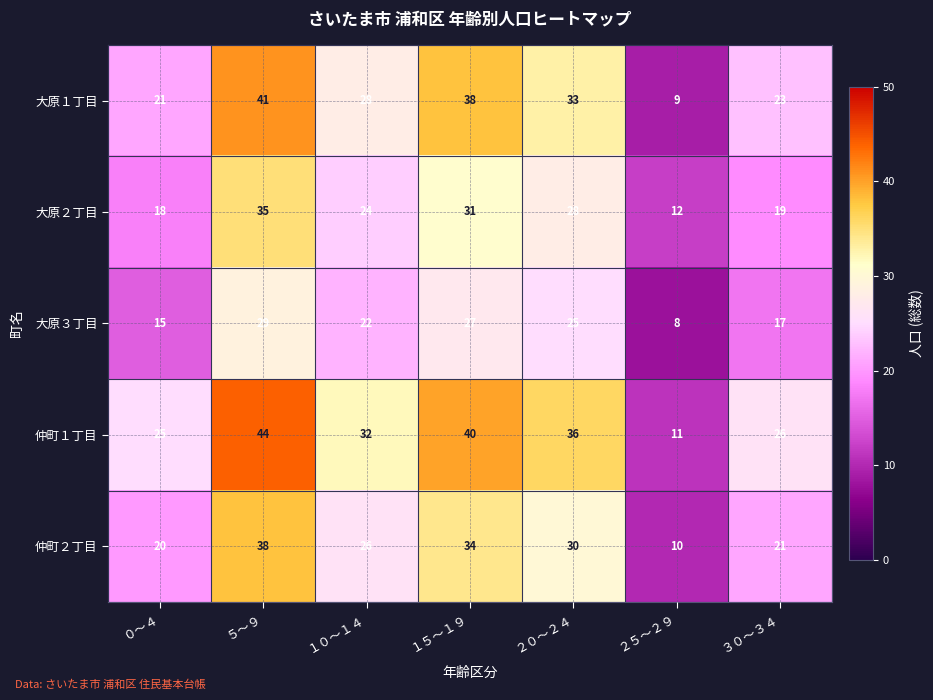

Which series has the largest range (max minus min)?

仲町１丁目